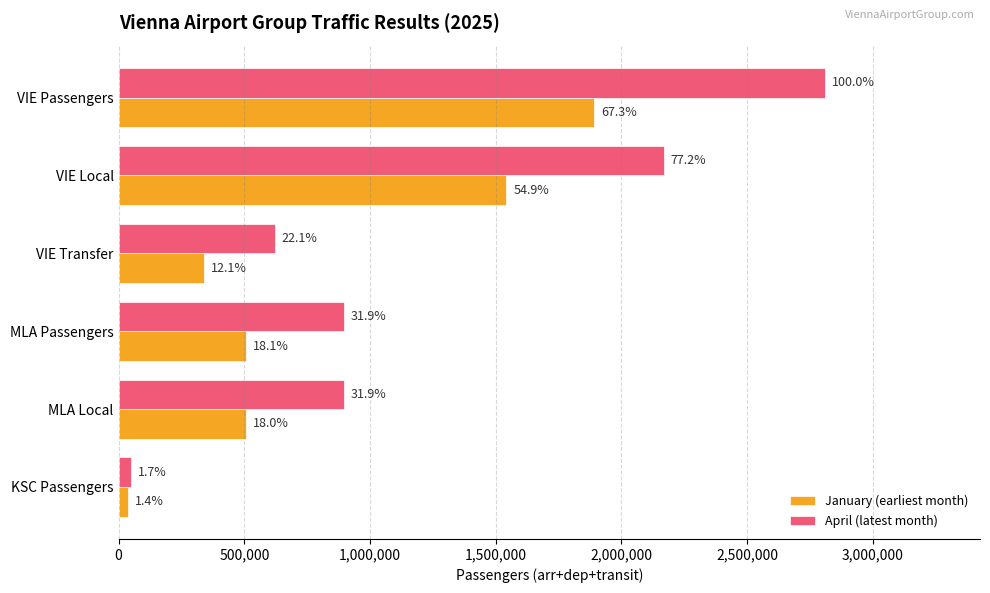

What are all the series names shown in the legend?

January (earliest month), April (latest month)